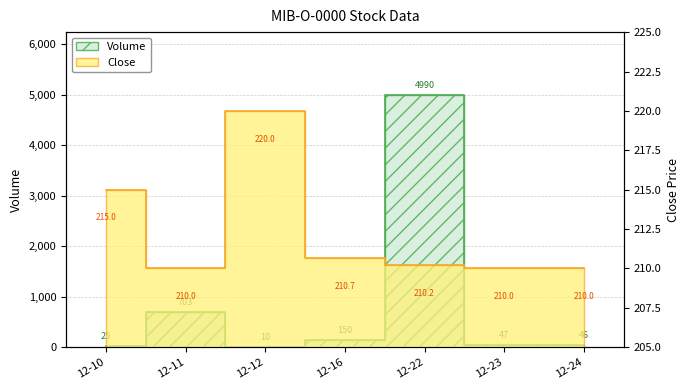

How many series are shown in this chart?

2